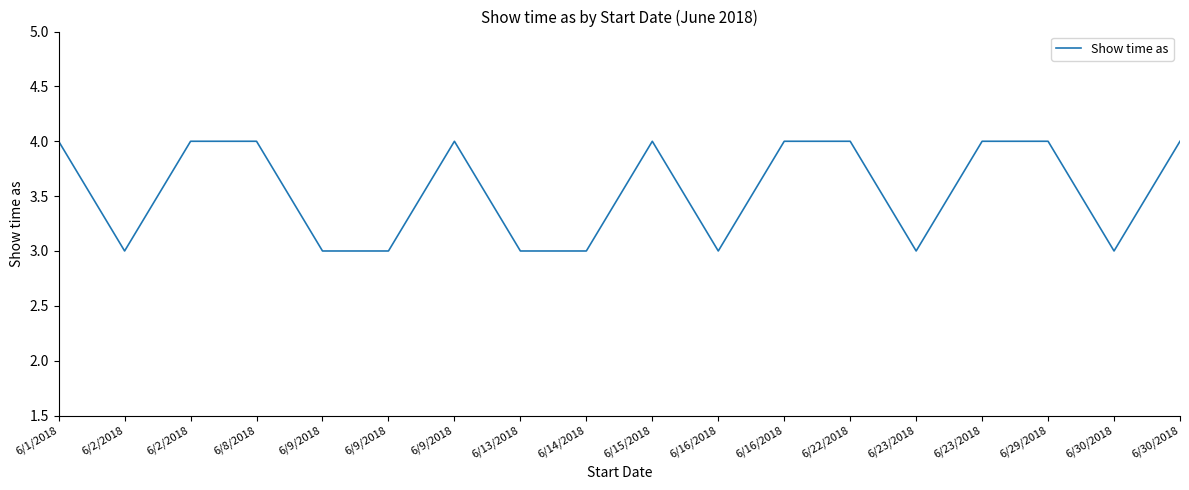

What is the ratio of the value at 6/9/2018 to the value at 6/16/2018?

0.8